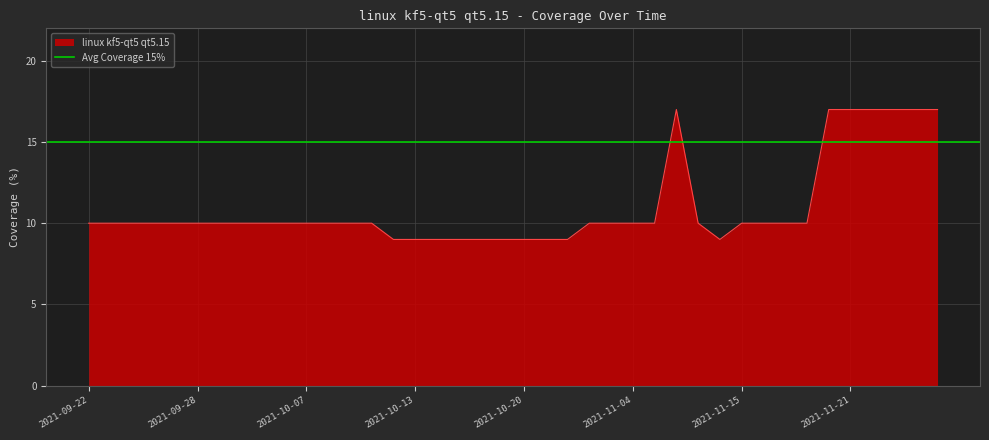

What is the difference between the values at 2021-10-25 and 2021-11-10?

1